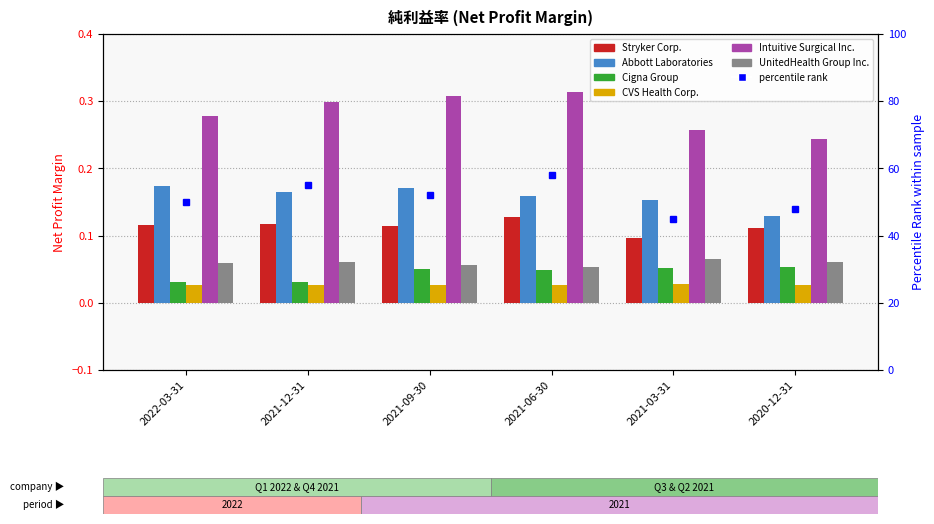

The value of Stryker Corp. at 2021-09-30 is 0.1. True or false?

True